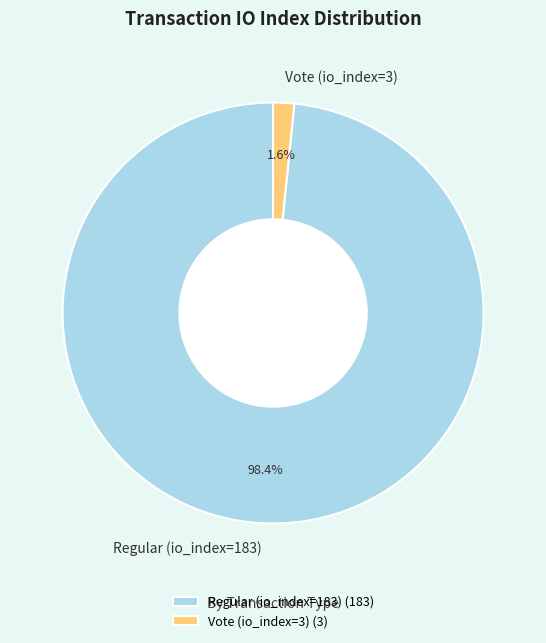

What is the total percentage of Vote (io_index=3) and Regular (io_index=183)?

100.0%